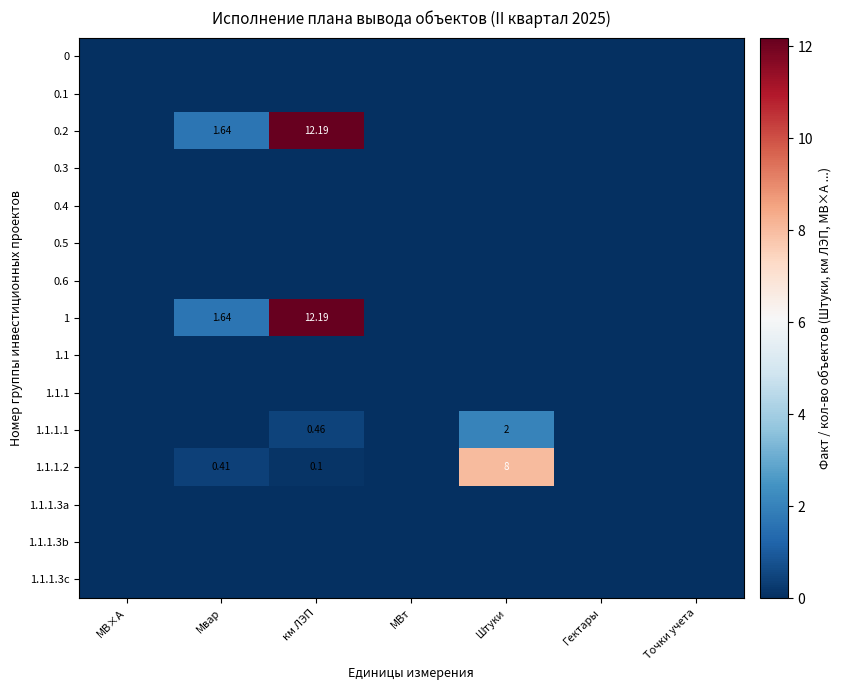

What is the difference between the maximum and minimum values in the 1 series?

12.2